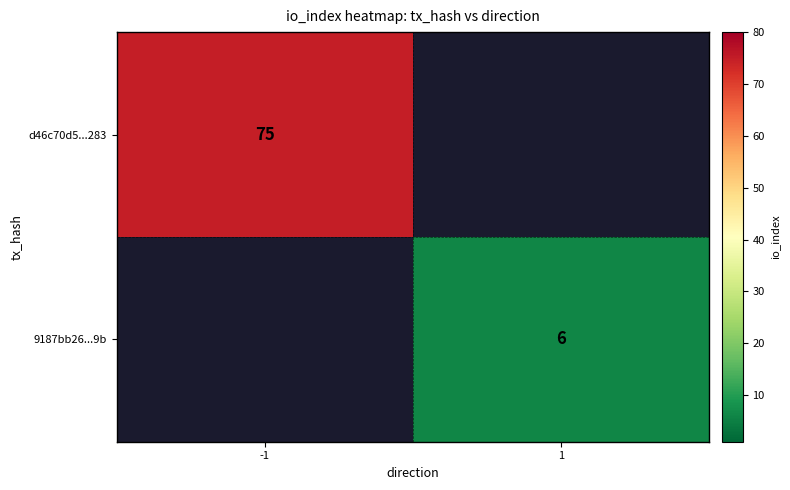

Which category has the highest value across all series?

-1